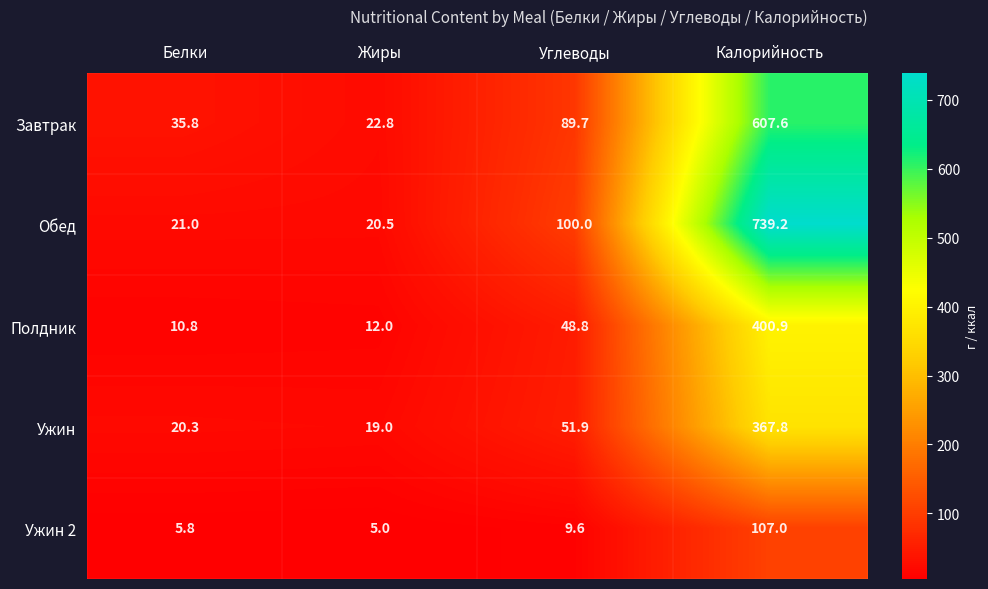

Reading right to left, transcribe all the data shown in this chart.

Завтрак: Калорийность=607.6	Углеводы=89.7	Жиры=22.8	Белки=35.8
Обед: Калорийность=739.2	Углеводы=100.0	Жиры=20.5	Белки=21.0
Полдник: Калорийность=400.9	Углеводы=48.8	Жиры=12.0	Белки=10.8
Ужин: Калорийность=367.8	Углеводы=51.9	Жиры=19.0	Белки=20.3
Ужин 2: Калорийность=107.0	Углеводы=9.6	Жиры=5.0	Белки=5.8